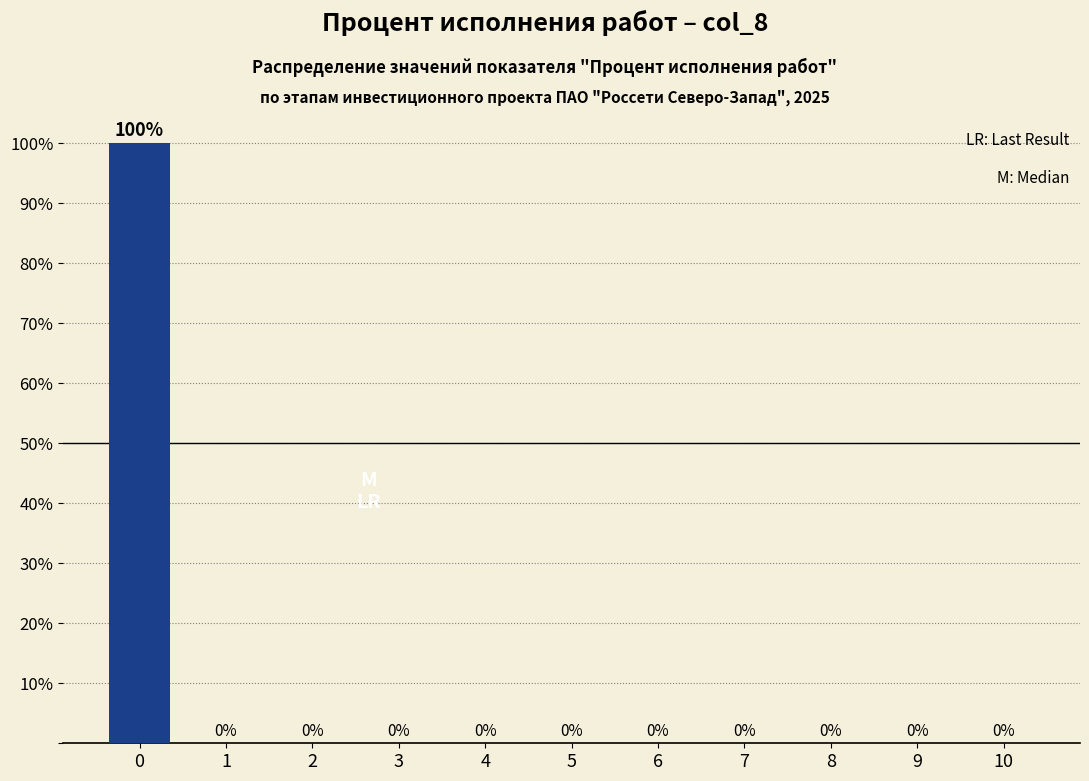

Reading left to right, list all the values displayed in this chart.

0=100	1=0	2=0	3=0	4=0	5=0	6=0	7=0	8=0	9=0	10=0